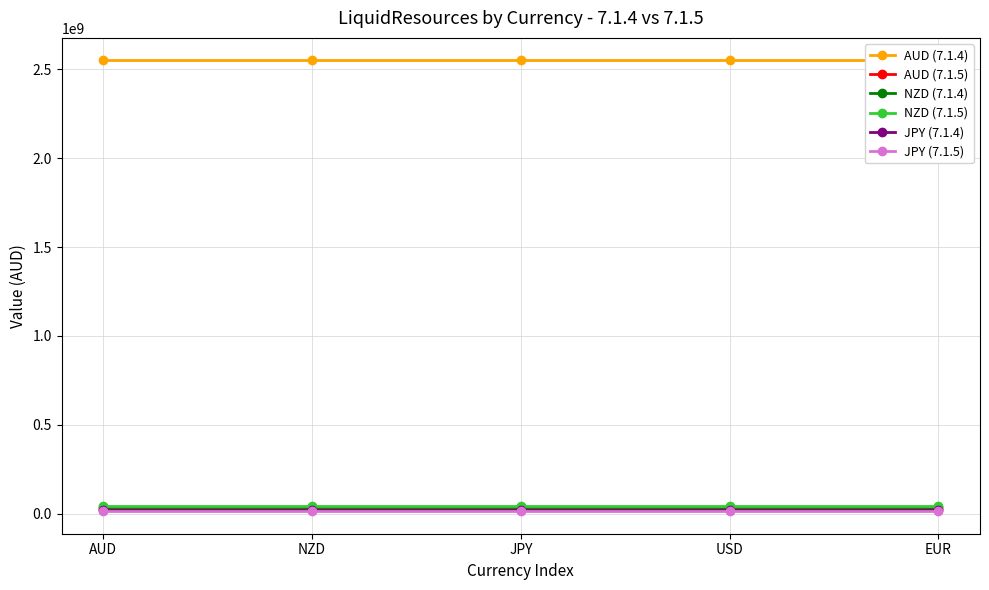

Reading right to left, extract all data points from this chart.

AUD (7.1.4): EUR=2550959058	USD=2550959058	JPY=2550959058	NZD=2550959058	AUD=2550959058
AUD (7.1.5): EUR=27882924	USD=27882924	JPY=27882924	NZD=27882924	AUD=27882924
NZD (7.1.4): EUR=35257390	USD=35257390	JPY=35257390	NZD=35257390	AUD=35257390
NZD (7.1.5): EUR=42329030	USD=42329030	JPY=42329030	NZD=42329030	AUD=42329030
JPY (7.1.4): EUR=18832233	USD=18832233	JPY=18832233	NZD=18832233	AUD=18832233
JPY (7.1.5): EUR=13445387	USD=13445387	JPY=13445387	NZD=13445387	AUD=13445387